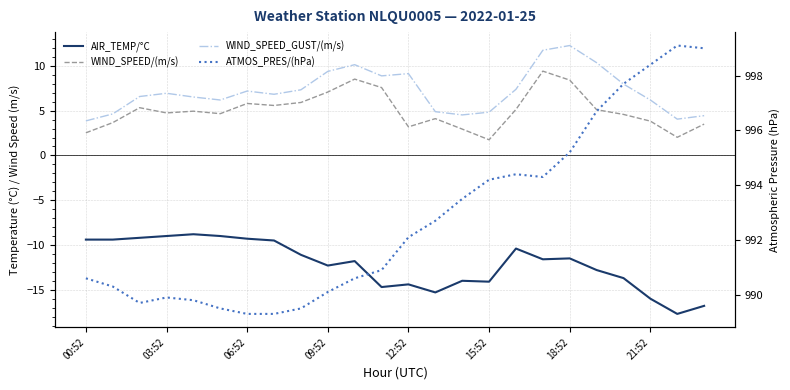

What is the label of the 1st point from the left?

00:52